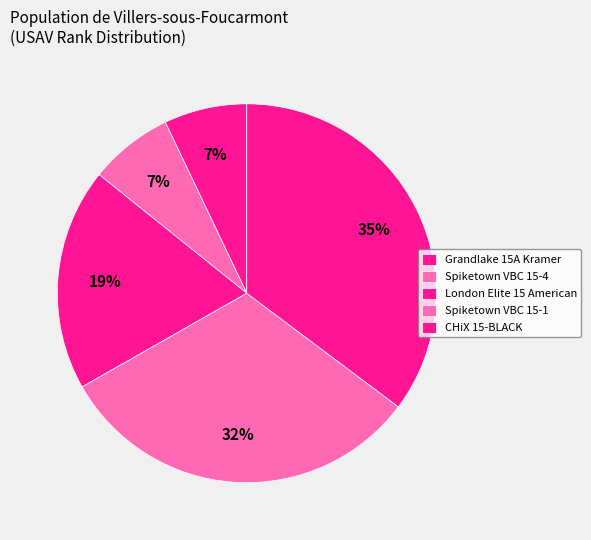

Which category has the smallest portion of the pie?

Grandlake 15A Kramer